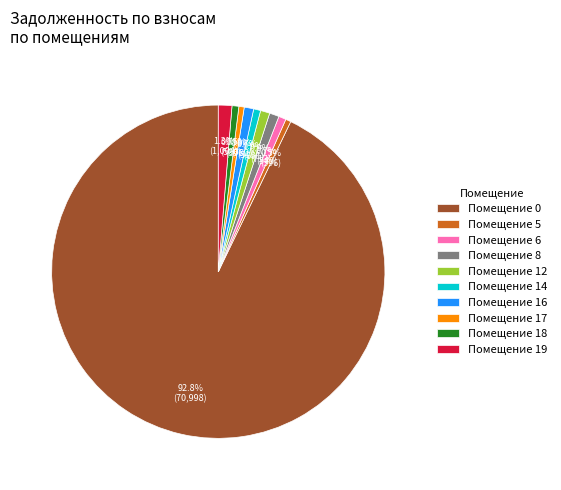

Is there any slice that represents more than half of the pie?

Yes